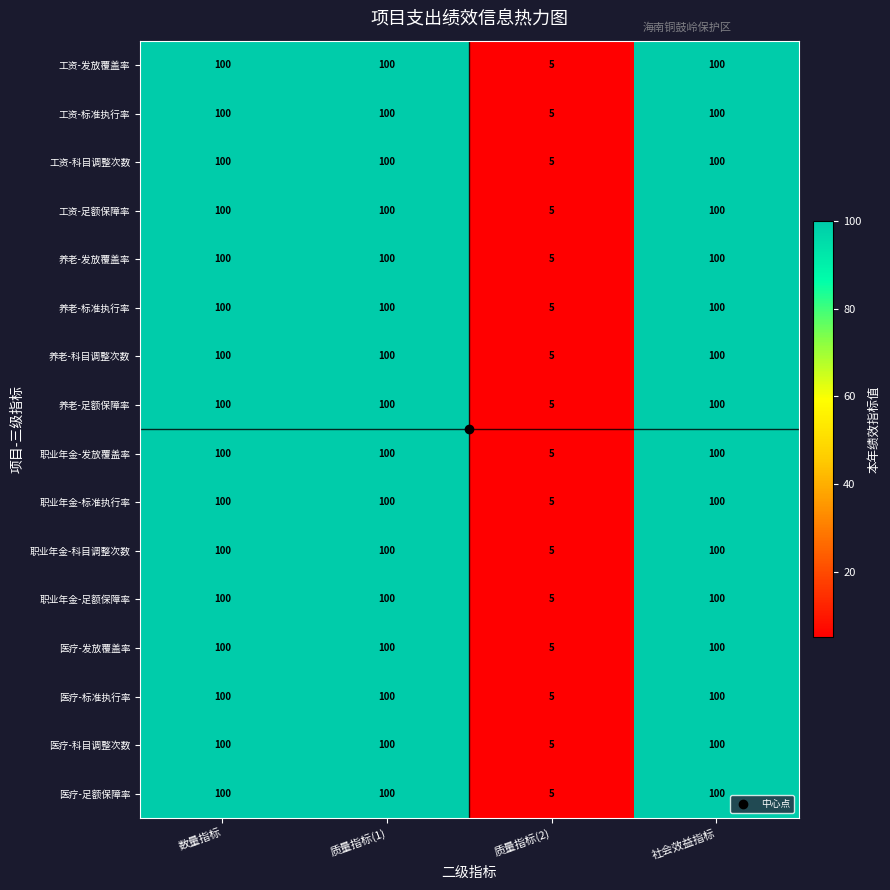

How many categories are shown in the chart?

4